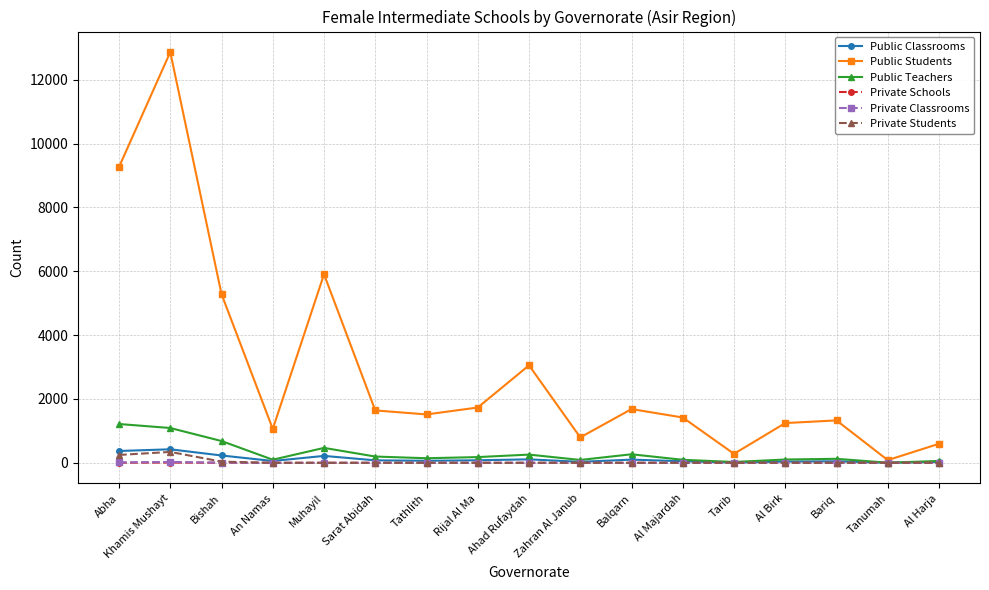

The Private Schools series shows 0 at Tanumah. True or false?

True